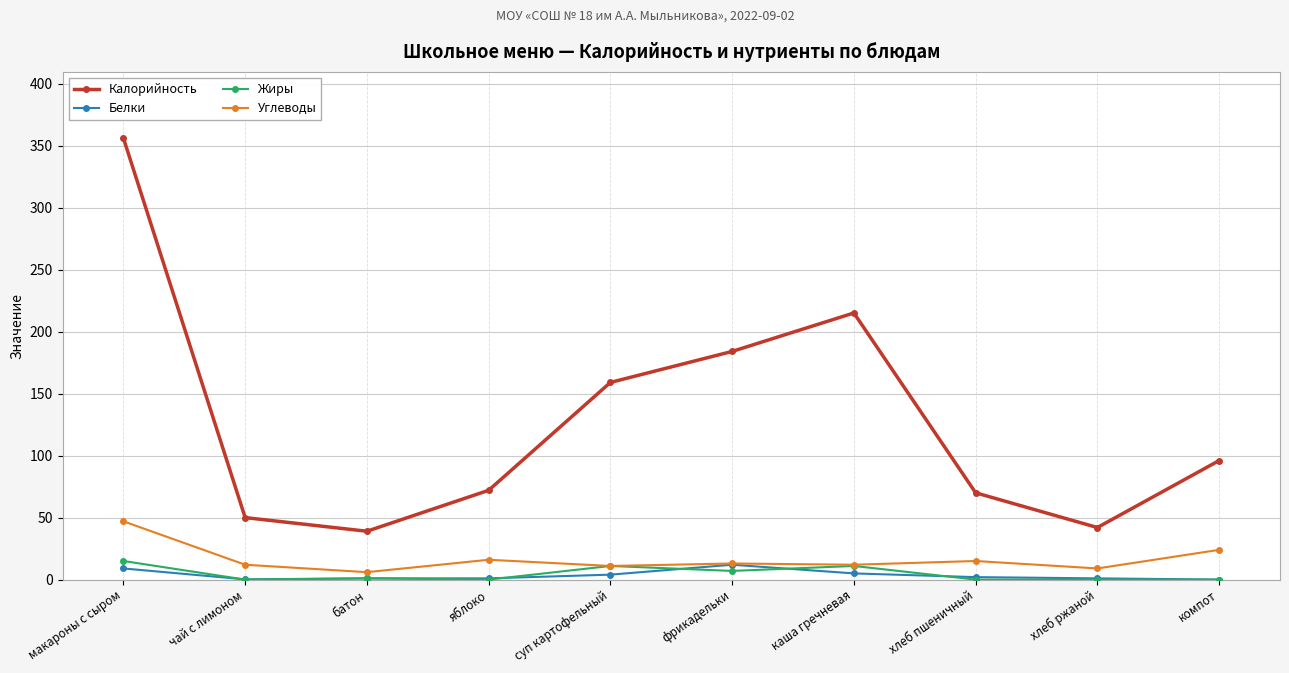

What is the sum of all Калорийность values?

1283.0